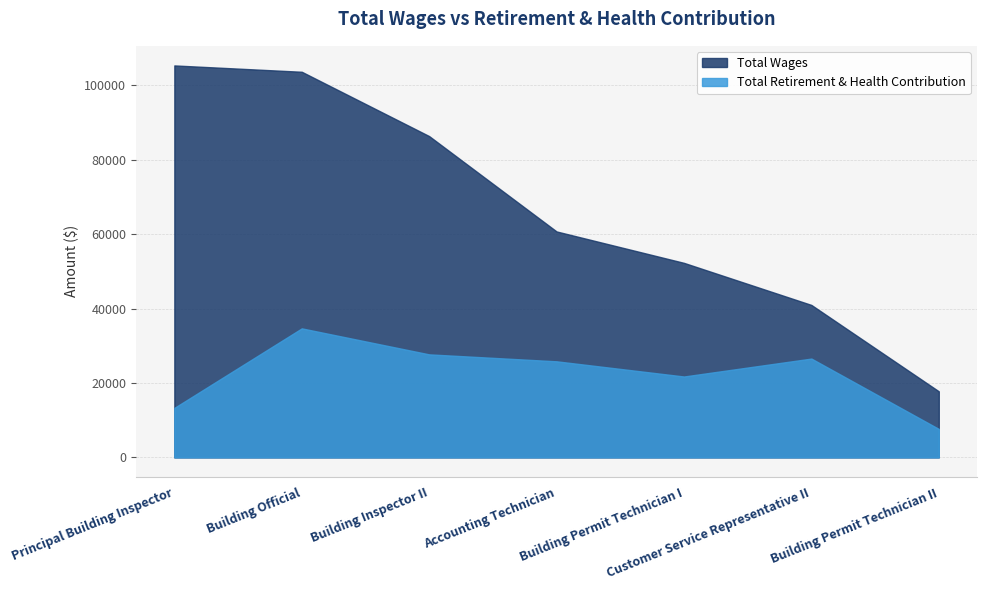

The Total Wages series shows 52289 at Building Permit Technician I. True or false?

True